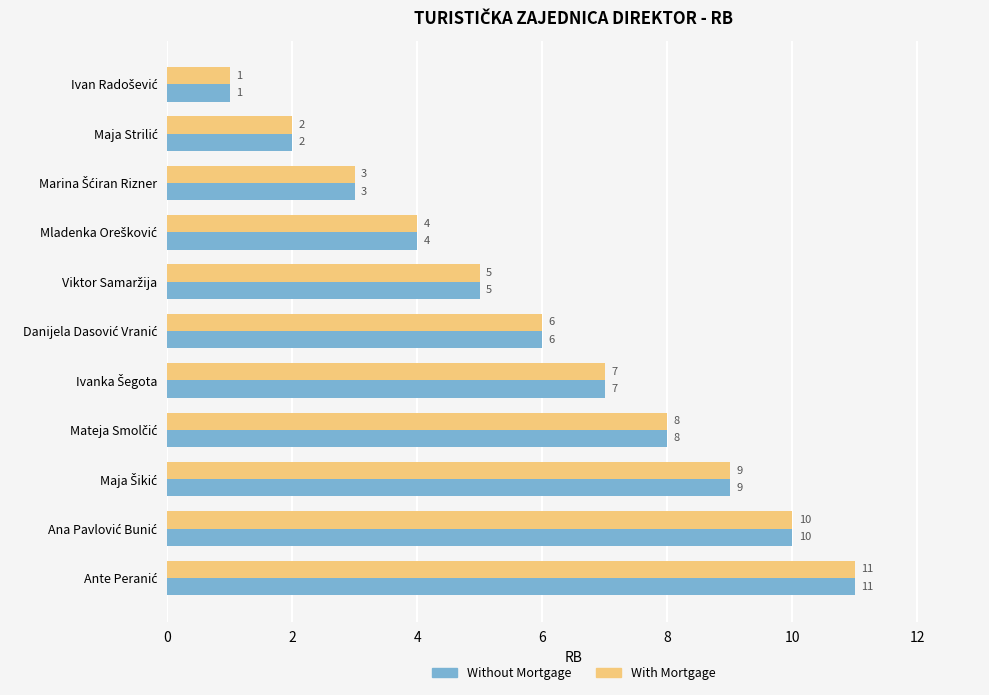

What is the highest value of the Without Mortgage series?

11